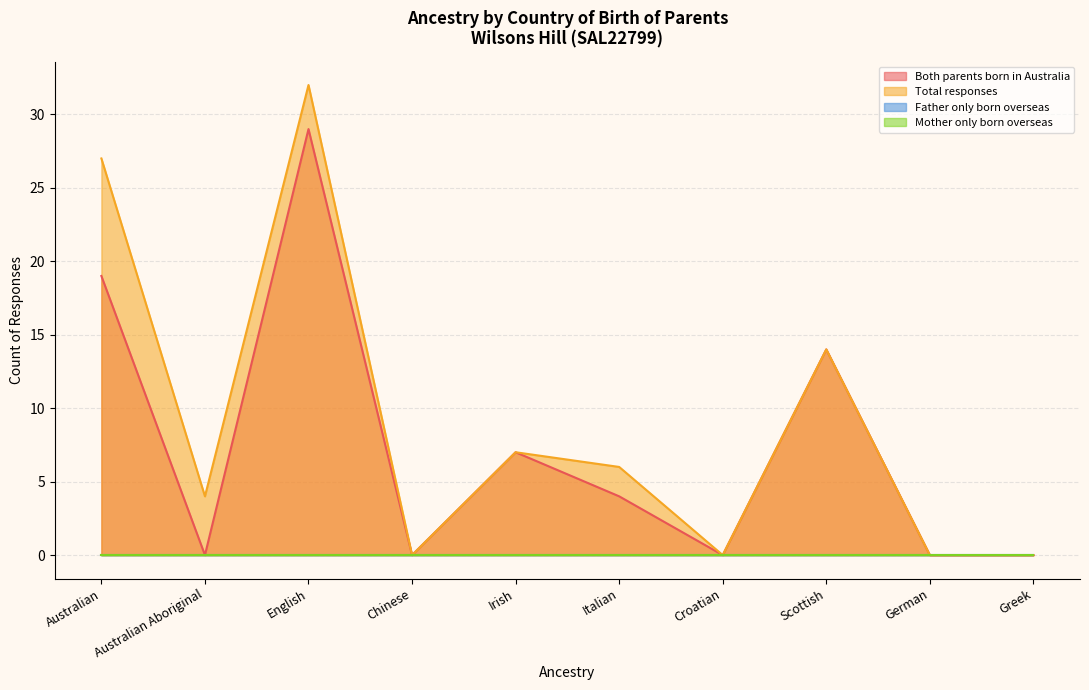

The value of Both parents born in Australia at German is 9. True or false?

False